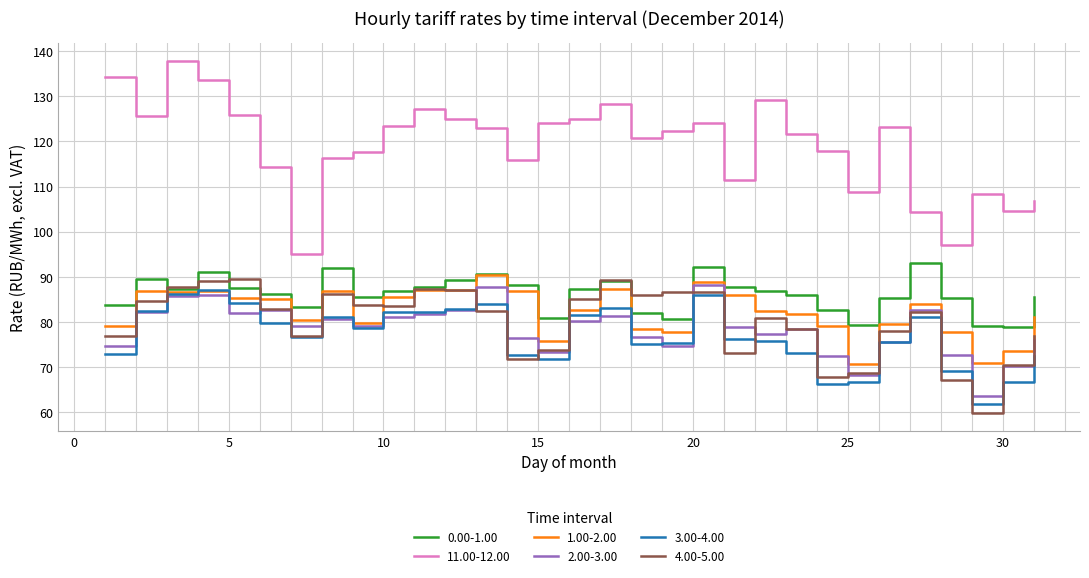

What is the difference between the maximum and second lowest values in the 11.00-12.00 series?

40.7